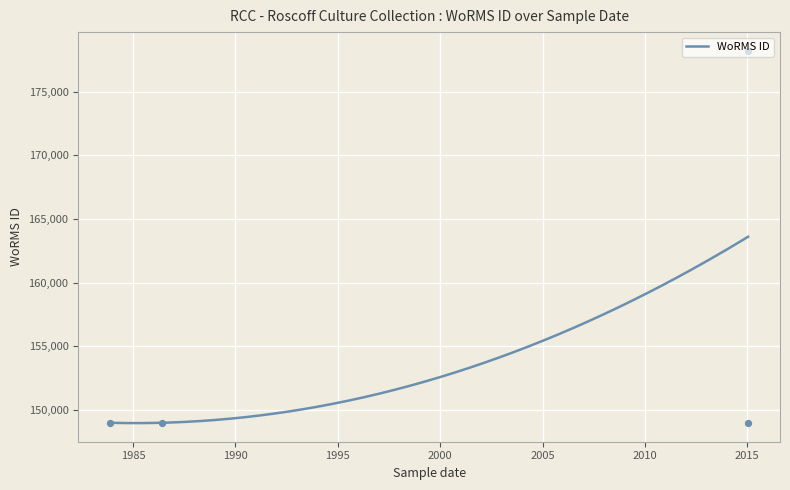

What is the change in value from 2015-01-13 to 2015-01-13?

-29222